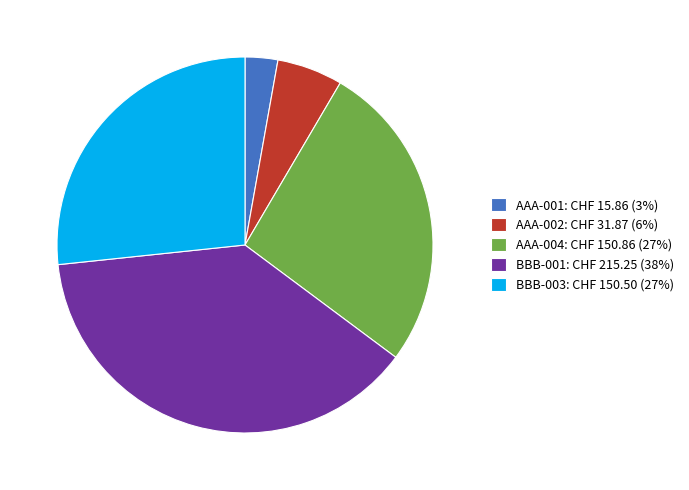

Does BBB-003 represent more than half of the total?

No